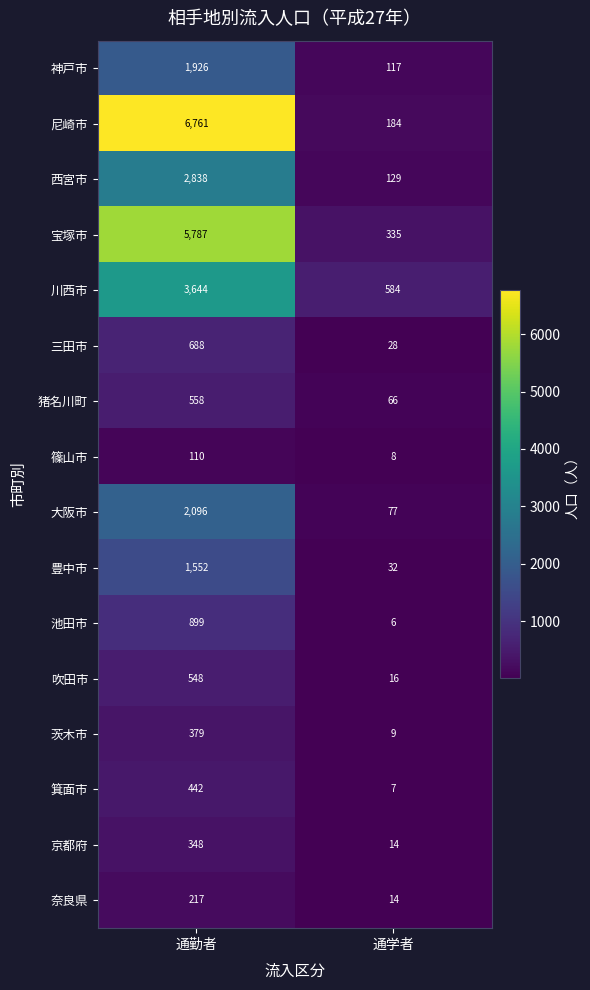

Between 通勤者 and 通学者, which series saw the biggest shift?

尼崎市